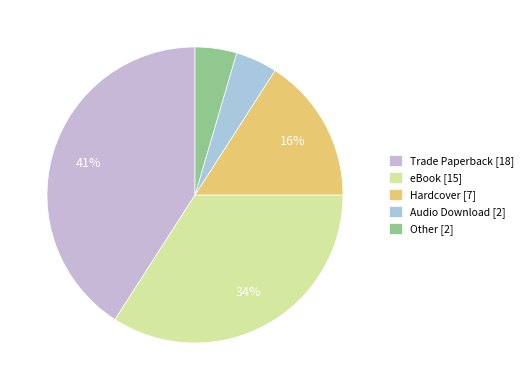

The Other slice represents 5% of the pie. True or false?

True